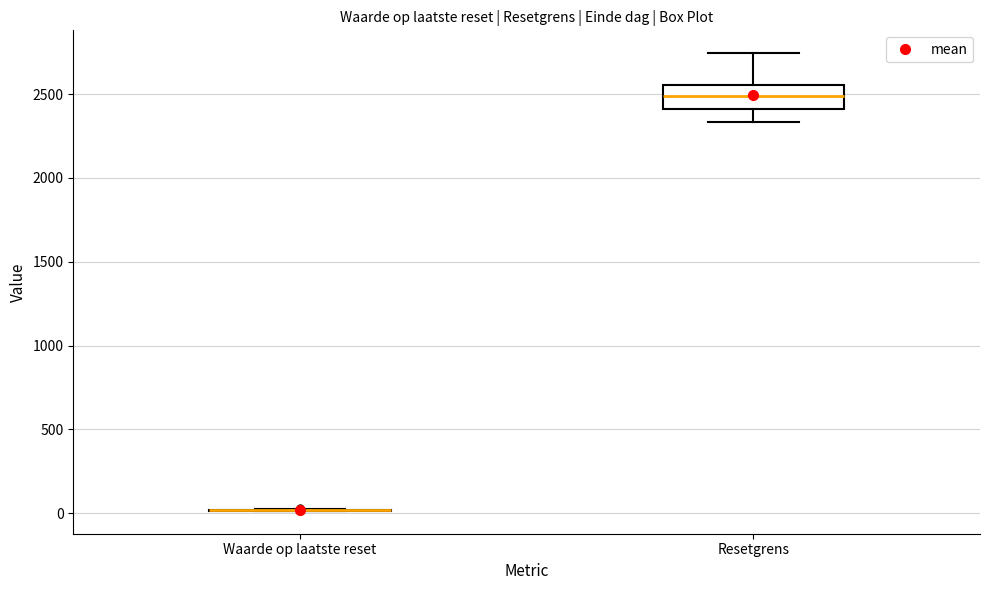

Reading left to right, read every box against the y-axis: the position of its median line, the range the box covers, and the ends of its whiskers. The values are not printed on the chart, so give them approximately, as read against the axis.

Waarde op laatste reset: box collapsed to a line at 0, whiskers 0 to 50
Resetgrens: median 2500, box 2400 to 2550, whiskers 2350 to 2750